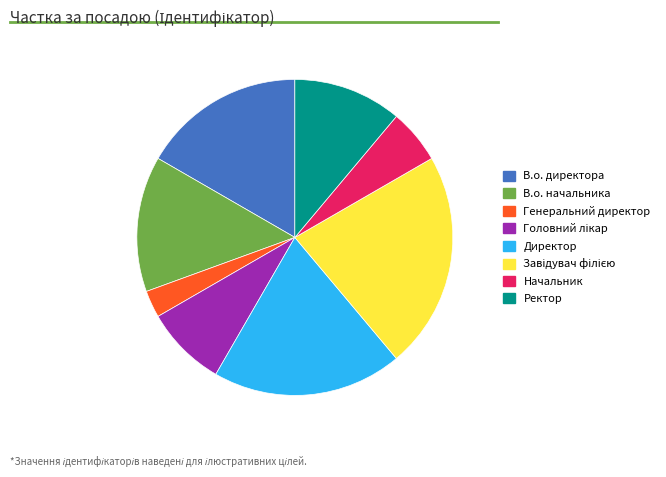

Which category has the smallest portion of the pie?

Генеральний директор